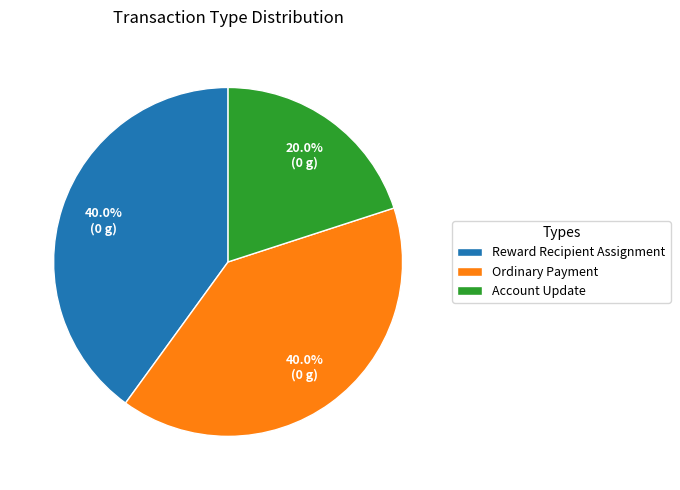

Which slice is the smallest?

Account Update